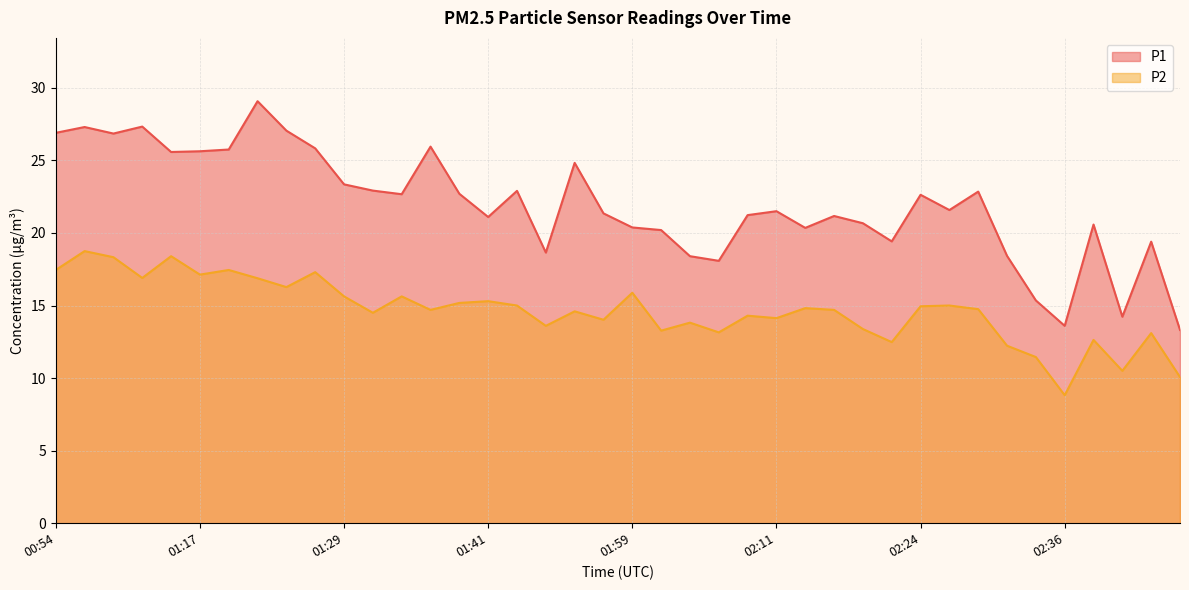

At which category does P2 reach its first local peak?

00:57